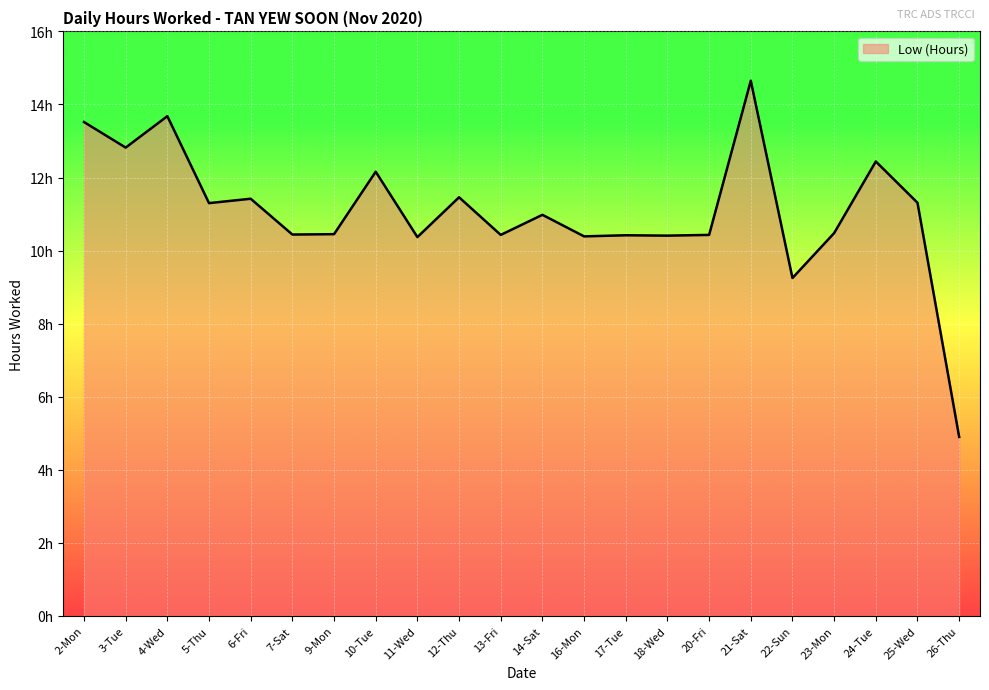

Is this an area chart (filled region under the line)?

Yes